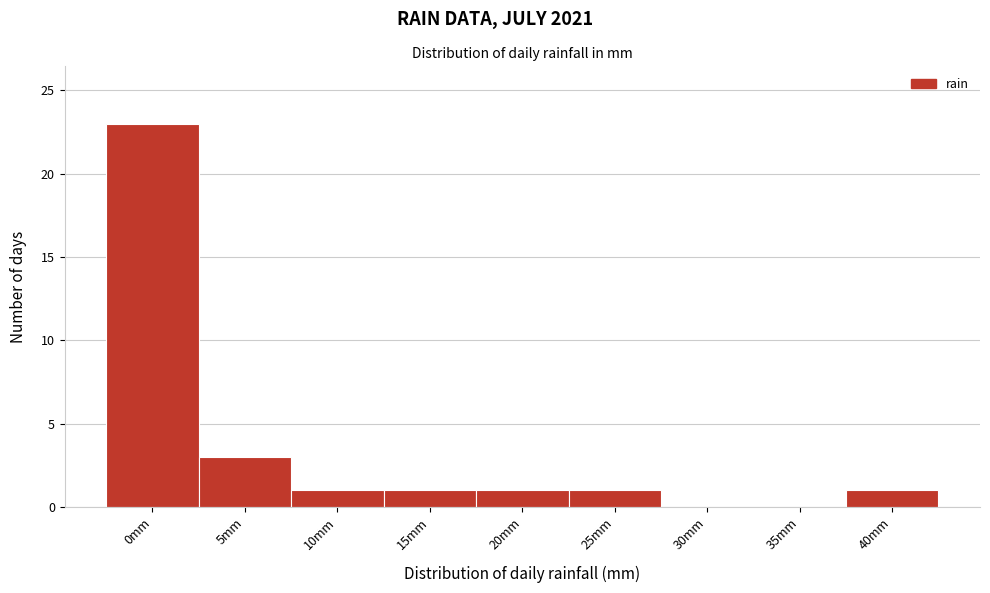

Reading left to right, what are all the values shown in this chart?

0mm=23	5mm=3	10mm=1	15mm=1	20mm=1	25mm=1	30mm=0	35mm=0	40mm=1